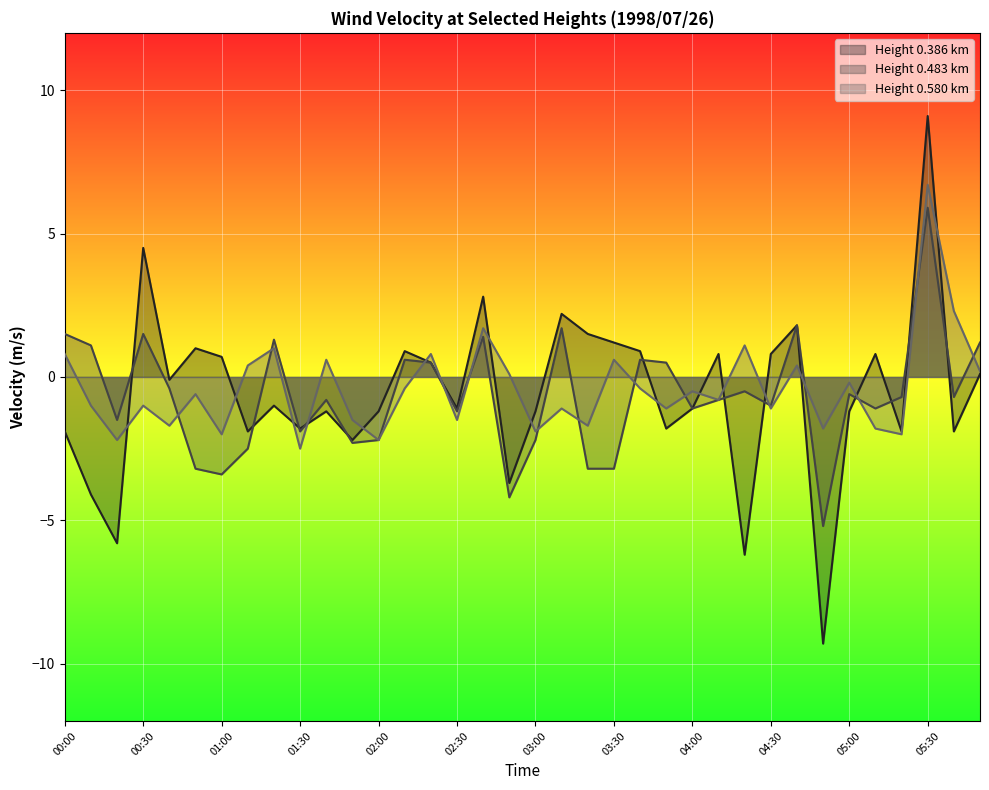

Reading left to right, list all the values displayed in this chart.

0.386: 00:00=-1.9	00:10=-4.1	00:20=-5.8	00:30=4.5	00:40=-0.1	00:50=1.0	01:00=0.7	01:10=-1.9	01:20=-1.0	01:30=-1.8	01:40=-1.2	01:50=-2.2	02:00=-1.2	02:10=0.9	02:20=0.5	02:30=-1.1	02:40=2.8	02:50=-3.7	03:00=-1.2	03:10=2.2	03:20=1.5	03:30=1.2	03:40=0.9	03:50=-1.8	04:00=-1.1	04:10=0.8	04:20=-6.2	04:30=0.8	04:40=1.8	04:50=-9.3	05:00=-1.2	05:10=0.8	05:20=-1.9	05:30=9.1	05:40=-1.9	05:50=0.1
0.483: 00:00=1.5	00:10=1.1	00:20=-1.5	00:30=1.5	00:40=-0.4	00:50=-3.2	01:00=-3.4	01:10=-2.5	01:20=1.3	01:30=-1.9	01:40=-0.8	01:50=-2.3	02:00=-2.2	02:10=0.6	02:20=0.5	02:30=-1.2	02:40=1.4	02:50=-4.2	03:00=-2.2	03:10=1.7	03:20=-3.2	03:30=-3.2	03:40=0.6	03:50=0.5	04:00=-1.1	04:10=-0.8	04:20=-0.5	04:30=-1.0	04:40=1.8	04:50=-5.2	05:00=-0.6	05:10=-1.1	05:20=-0.7	05:30=5.9	05:40=-0.7	05:50=1.2
0.580: 00:00=0.8	00:10=-1.0	00:20=-2.2	00:30=-1.0	00:40=-1.7	00:50=-0.6	01:00=-2.0	01:10=0.4	01:20=1.0	01:30=-2.5	01:40=0.6	01:50=-1.5	02:00=-2.2	02:10=-0.4	02:20=0.8	02:30=-1.5	02:40=1.7	02:50=0.1	03:00=-1.9	03:10=-1.1	03:20=-1.7	03:30=0.6	03:40=-0.4	03:50=-1.1	04:00=-0.5	04:10=-0.8	04:20=1.1	04:30=-1.1	04:40=0.4	04:50=-1.8	05:00=-0.2	05:10=-1.8	05:20=-2.0	05:30=6.7	05:40=2.3	05:50=0.2